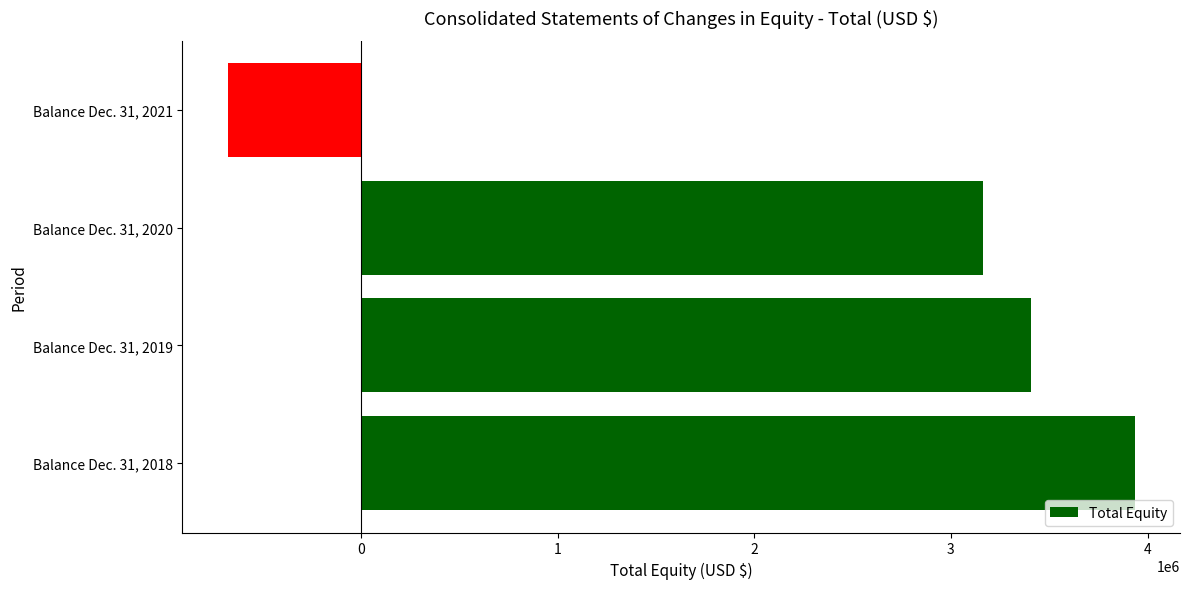

The value at Balance Dec. 31, 2021 is -677686. True or false?

True